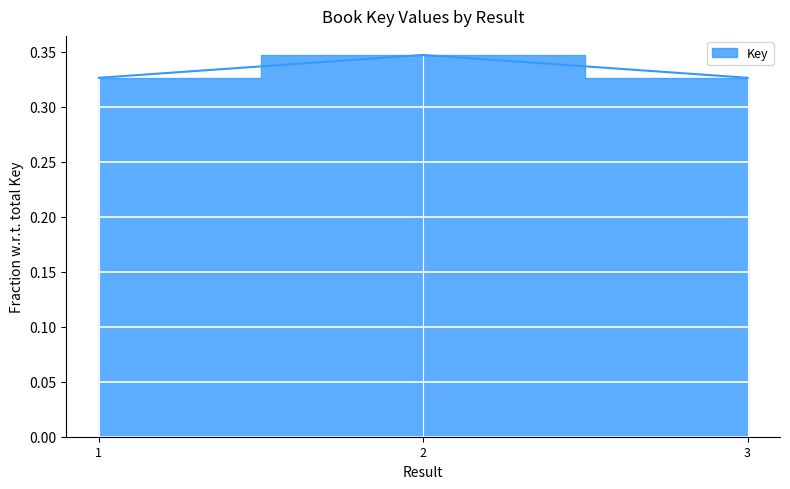

What is the value of the 2nd point from the left?

0.3